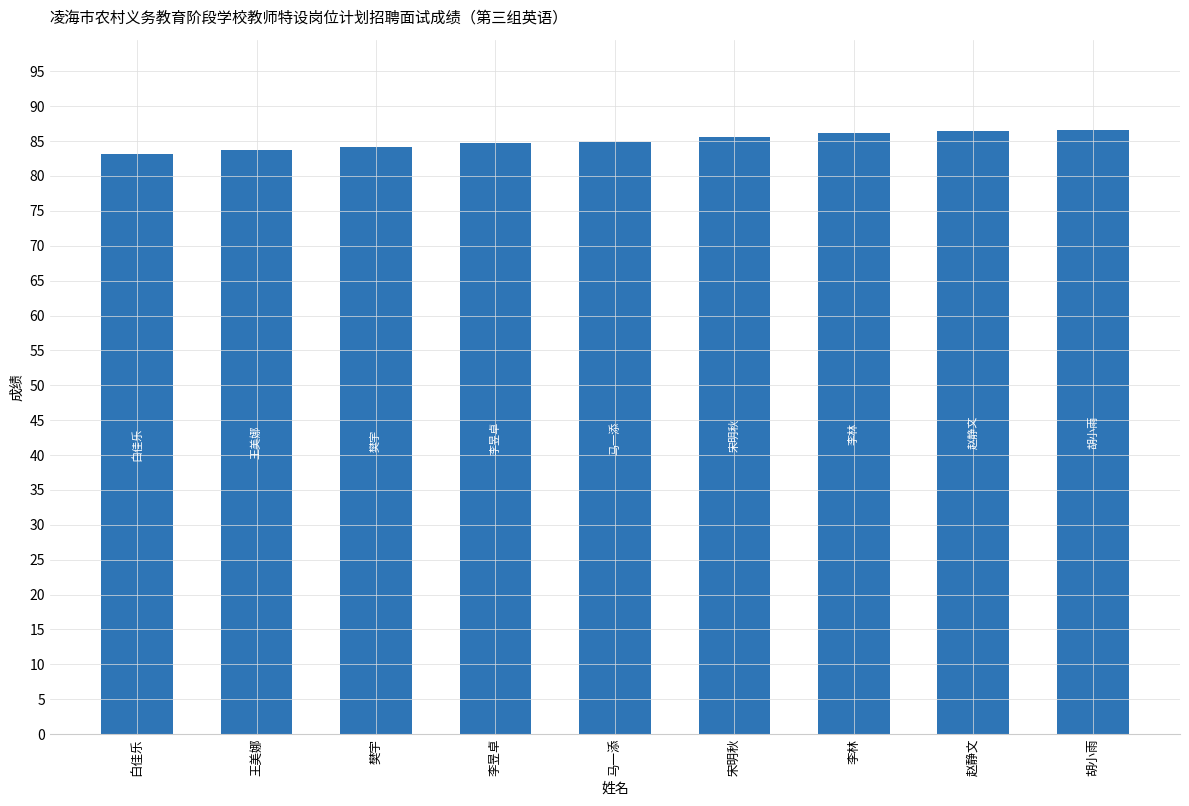

Is it true that the value at 马一添 is 27.1?

False